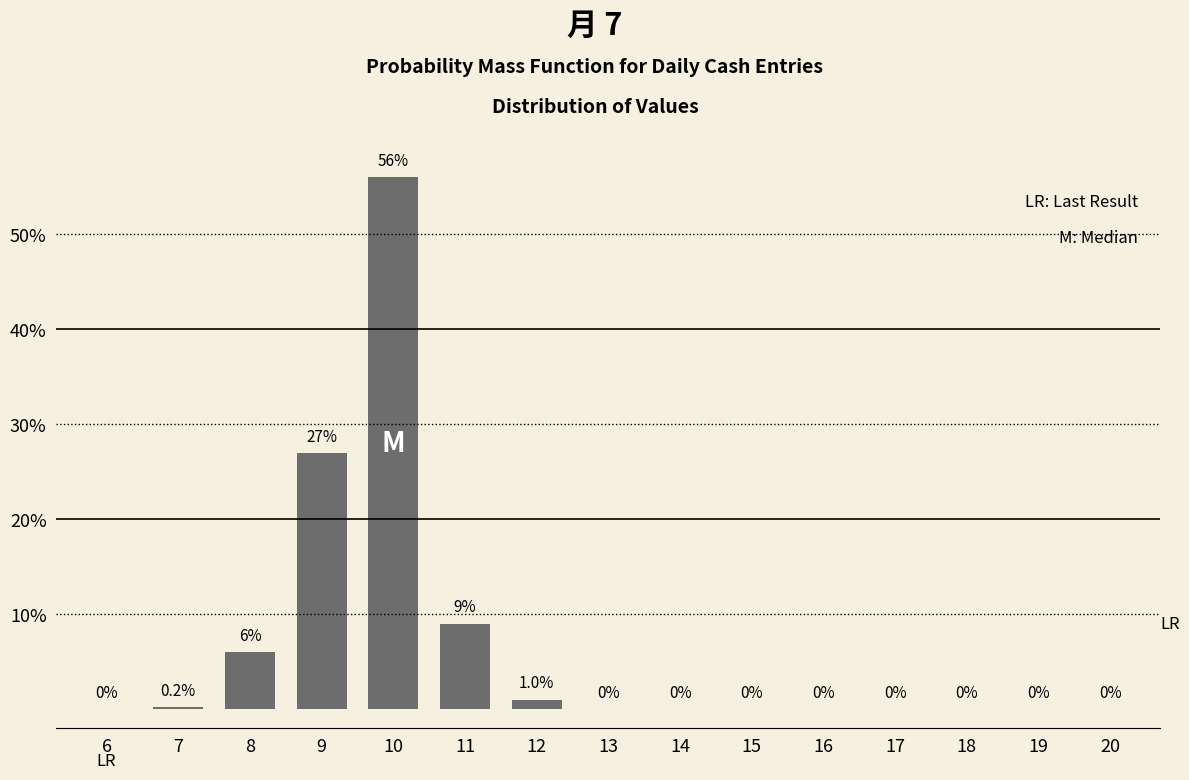

Reading left to right, list all the values displayed in this chart.

6=0.0	7=0.2	8=6.0	9=27.0	10=56.0	11=9.0	12=1.0	13=0.0	14=0.0	15=0.0	16=0.0	17=0.0	18=0.0	19=0.0	20=0.0